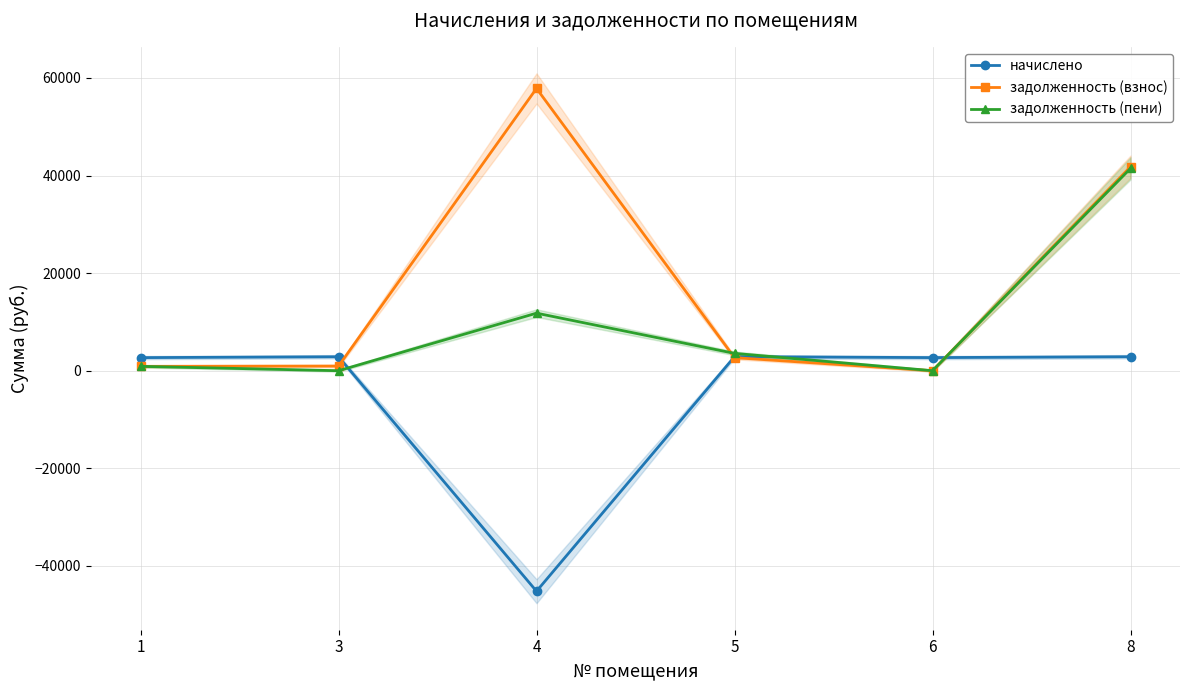

Reading left to right, extract all data points from this chart.

начислено: 2683.5	2859.5	-45187.0	2877.8	2687.2	2866.8
задолженность (взнос): 894.5	953.1	57848.1	2676.0	0.0	41793.8
задолженность (пени): 894.5	0.0	11794.1	3553.8	0.0	41460.6